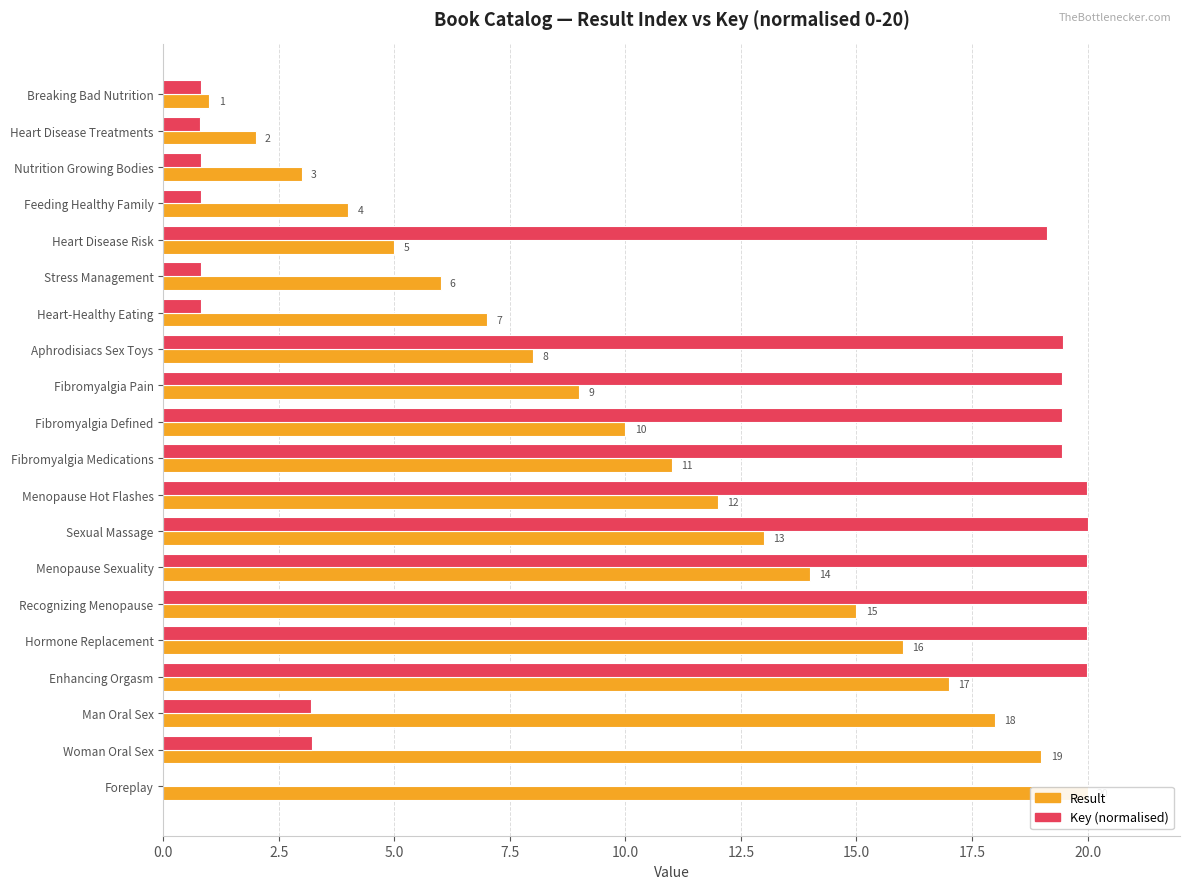

How many values in the Key (normalised) series are below 19?

9